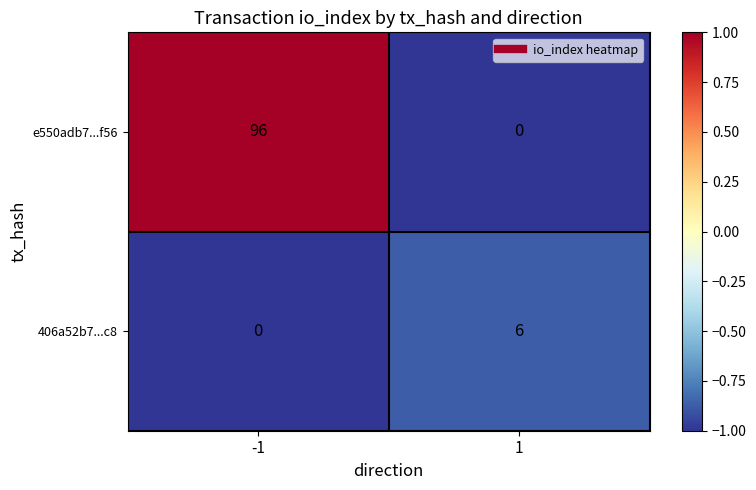

Reading left to right, transcribe all the data shown in this chart.

e550adb7...f56: -1=96	1=0
406a52b7...c8: -1=0	1=6